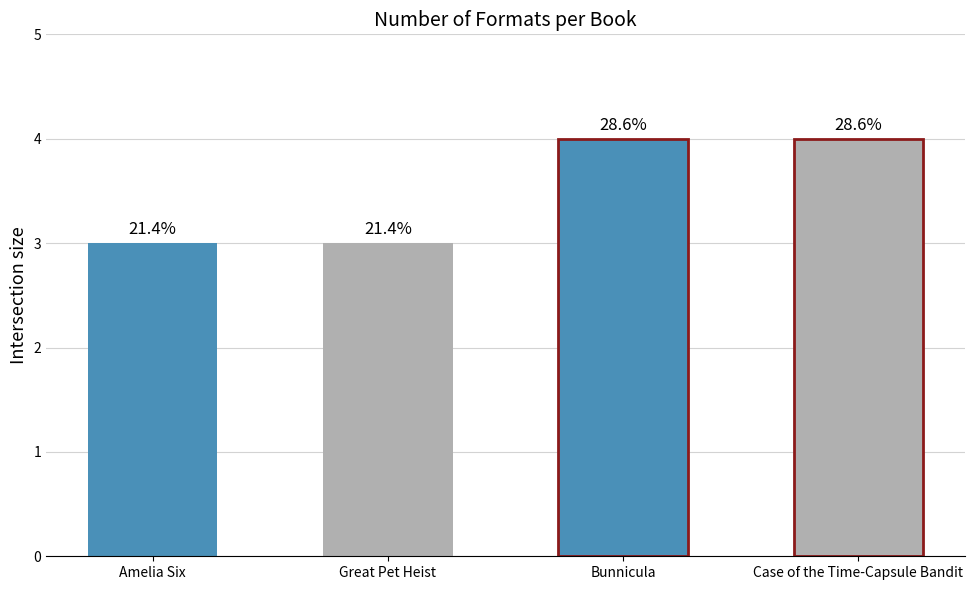

Reading left to right, extract all data points from this chart.

3	3	4	4